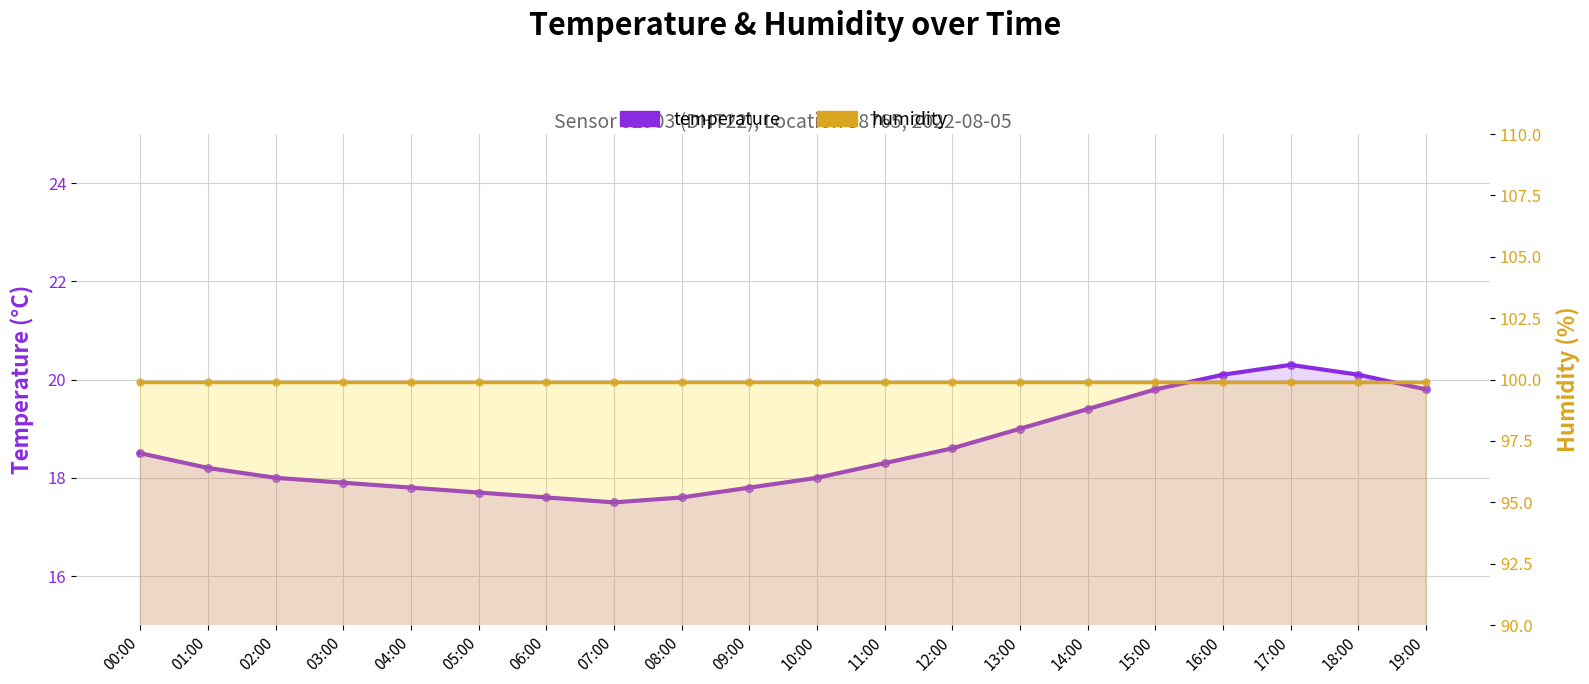

At which category is the sum across all series the highest?

17:00